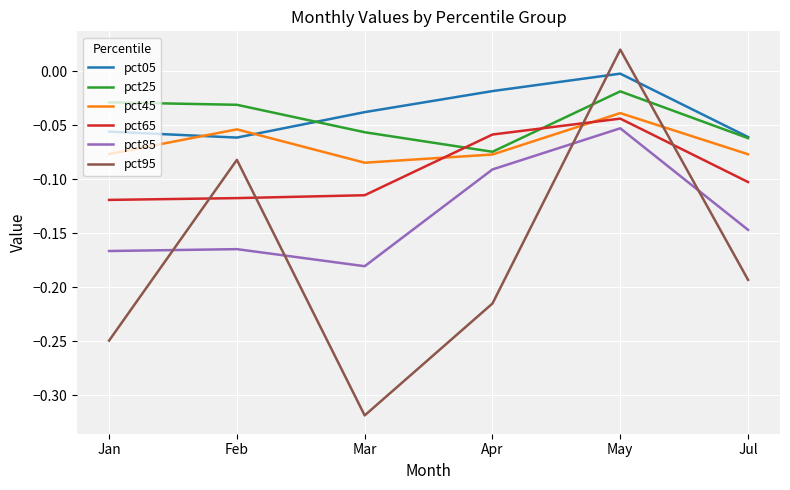

Does the chart have visible grid lines?

Yes